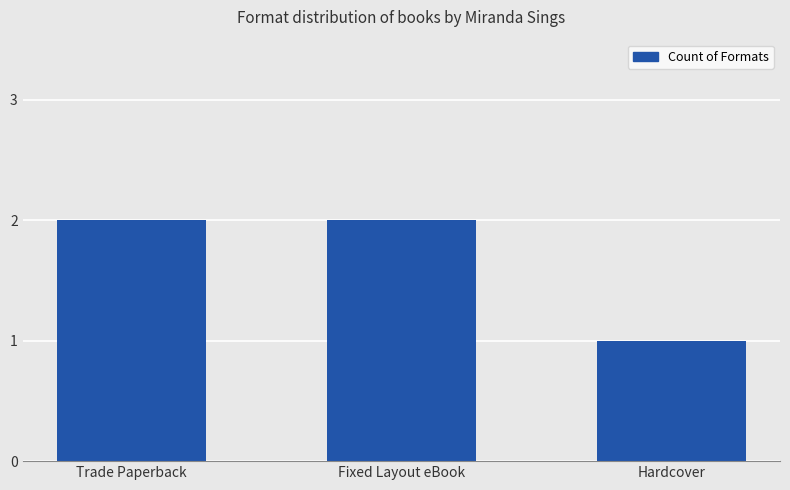

What position from the right is Trade Paperback?

3